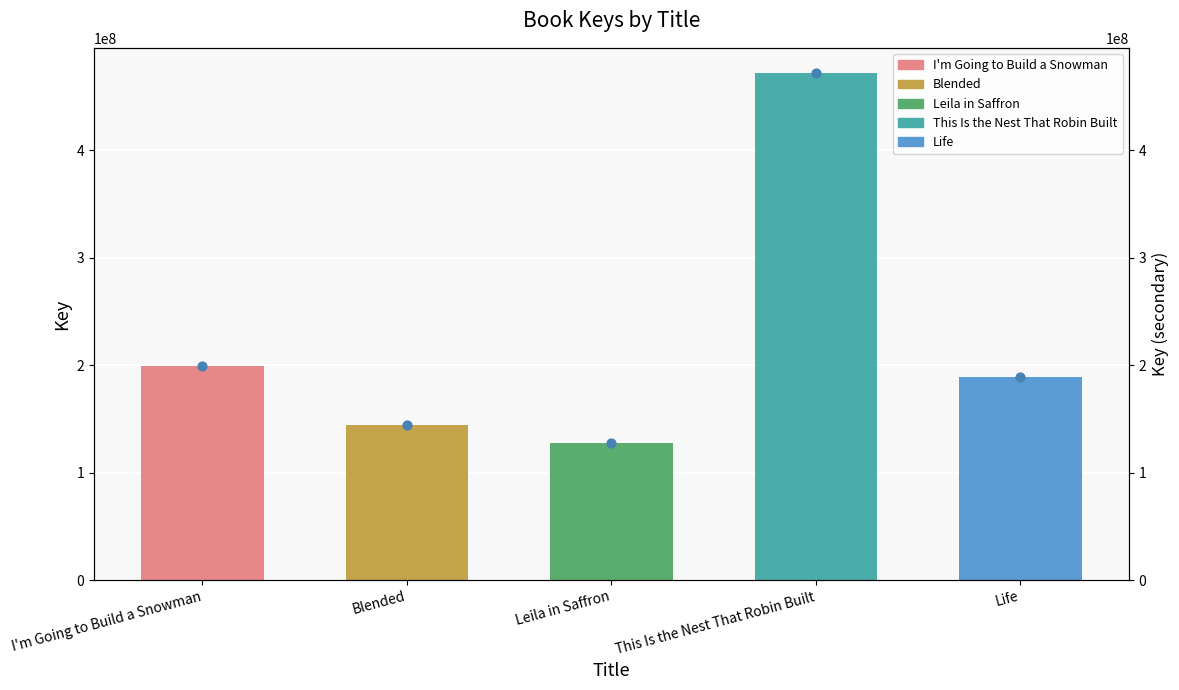

Is the value of Key at Blended greater than the value of Key (dot) at Leila in Saffron?

Yes